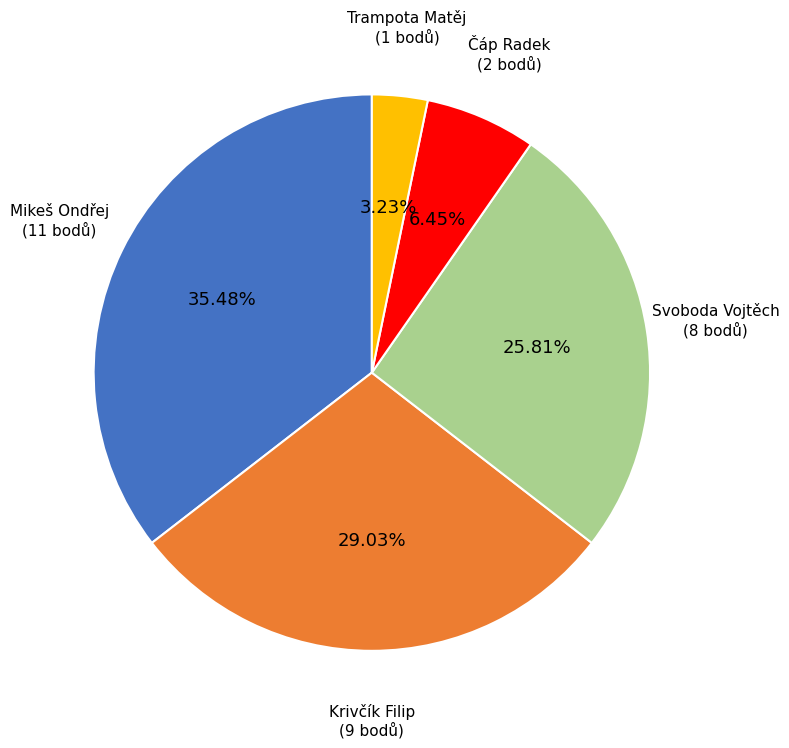

Does Trampota Matěj represent more than half of the total?

No